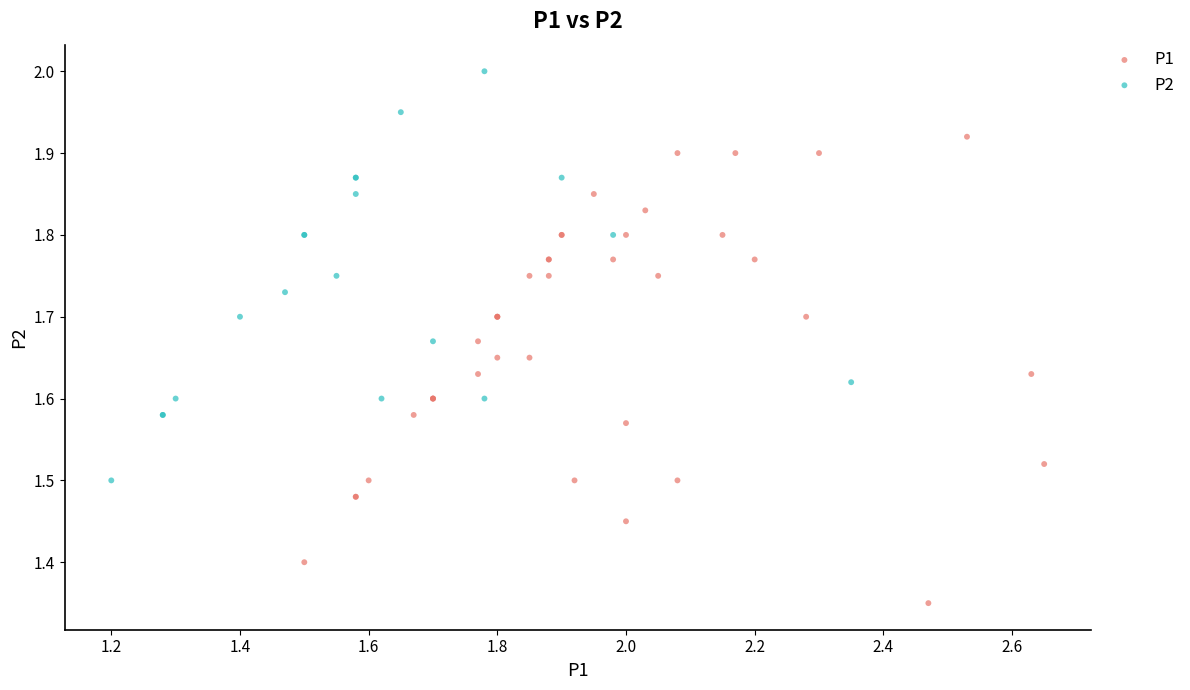

Which series contains the highest Y value?

P2